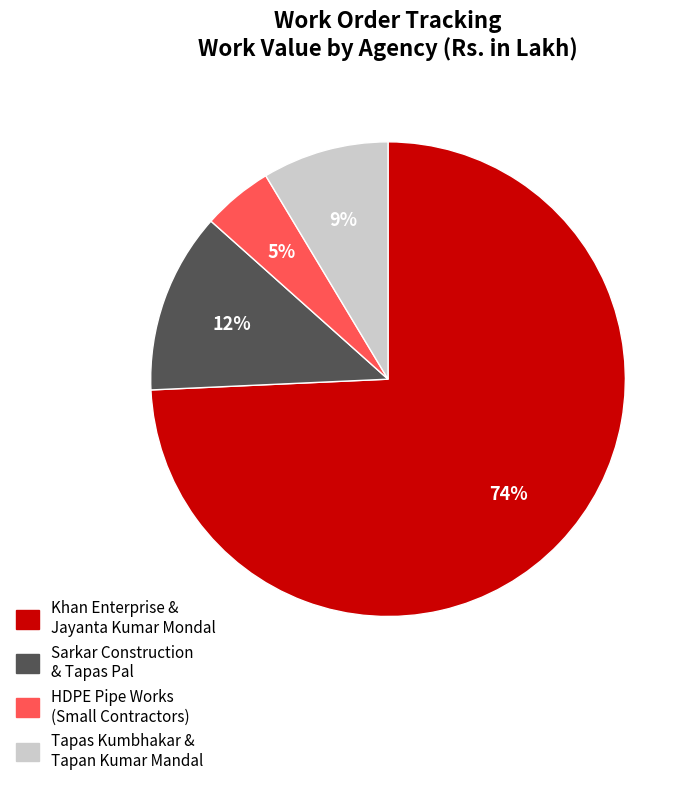

Does any single category account for the majority?

Yes